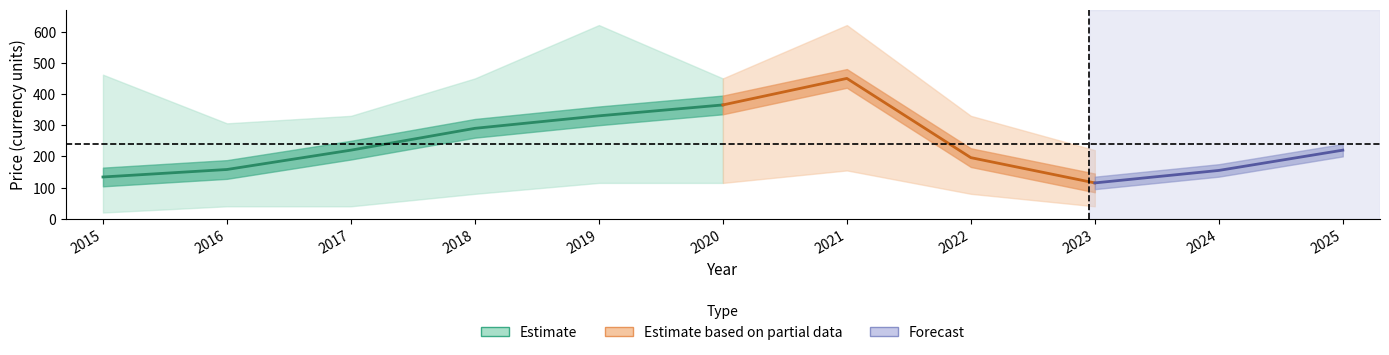

Where does the lower_pdf series first go above 80?

2019